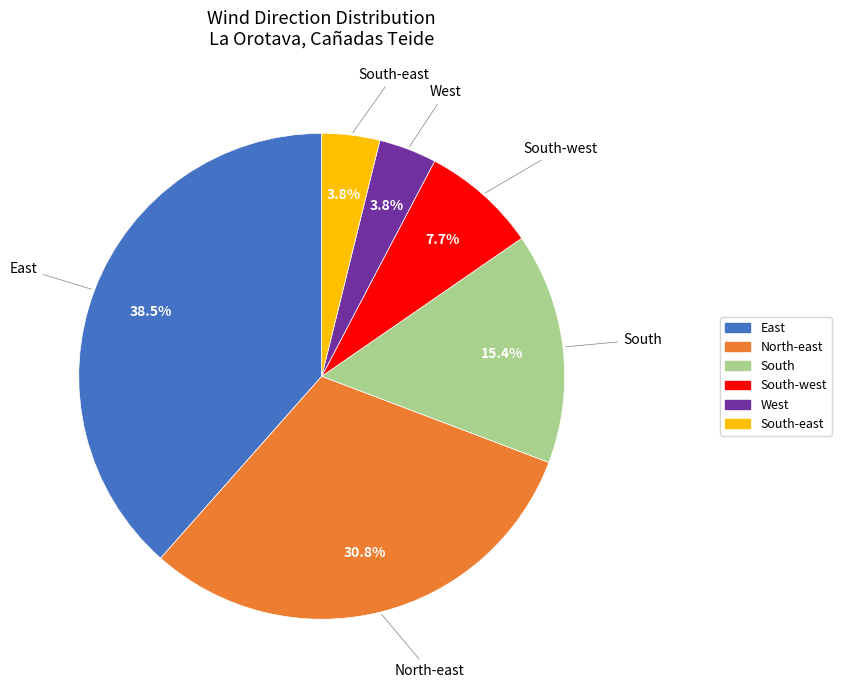

Does any single category account for the majority?

No